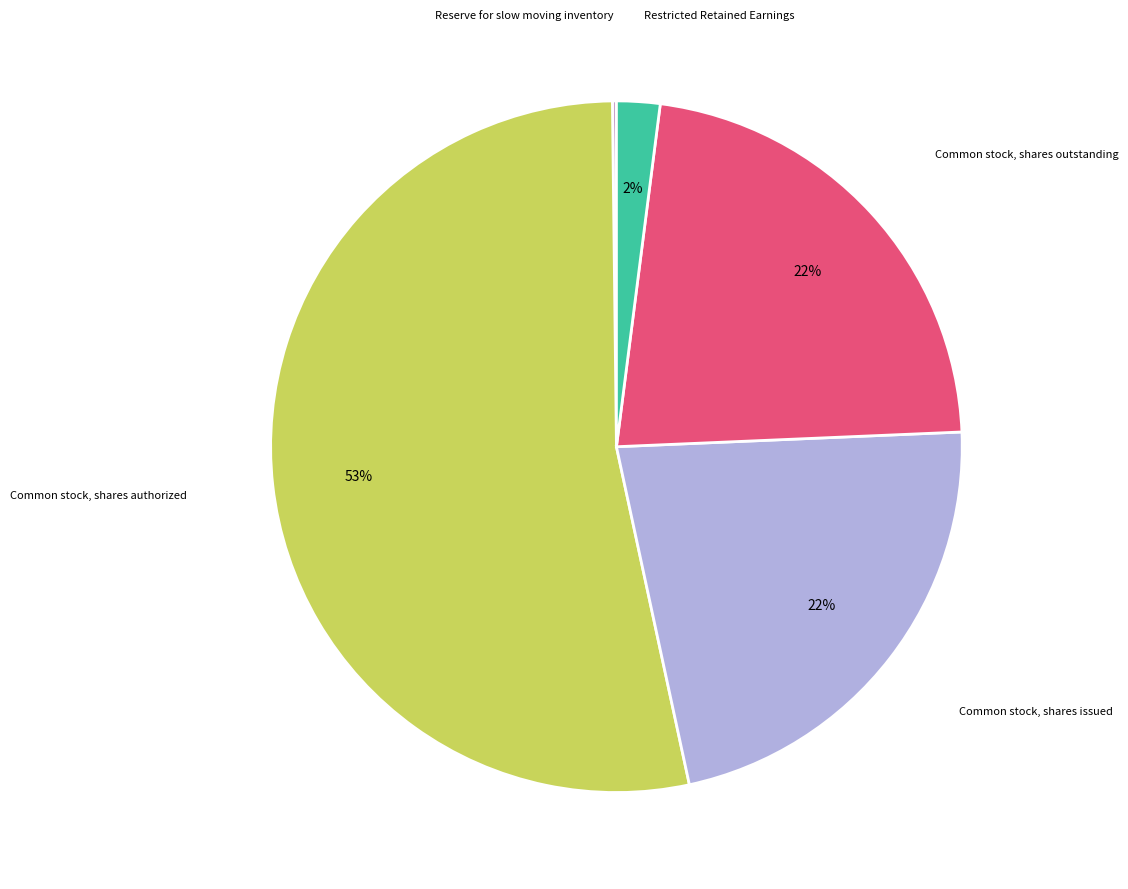

How many segments does this pie chart have?

5